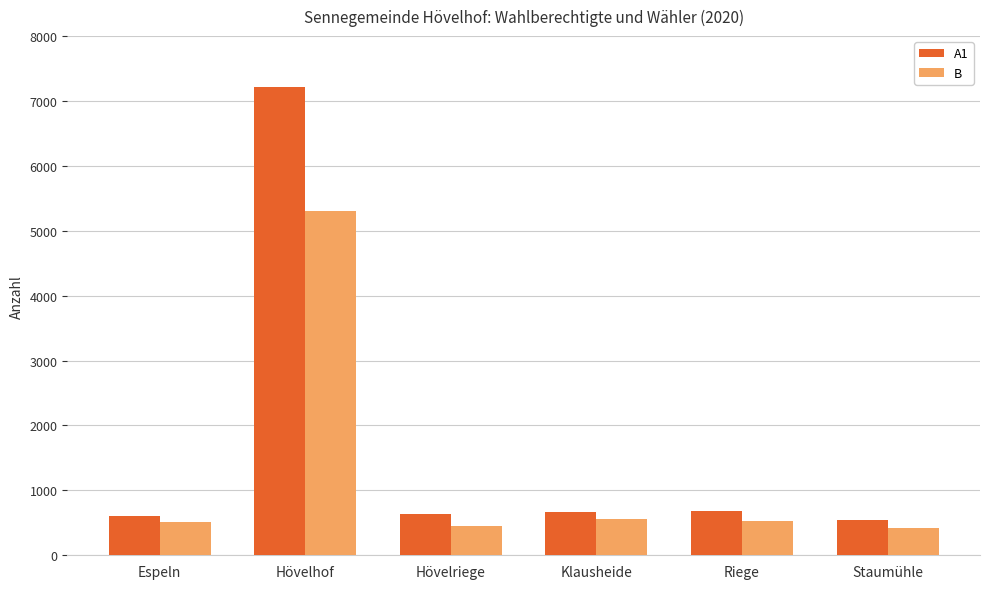

What is the average value of the A1 series?

1723